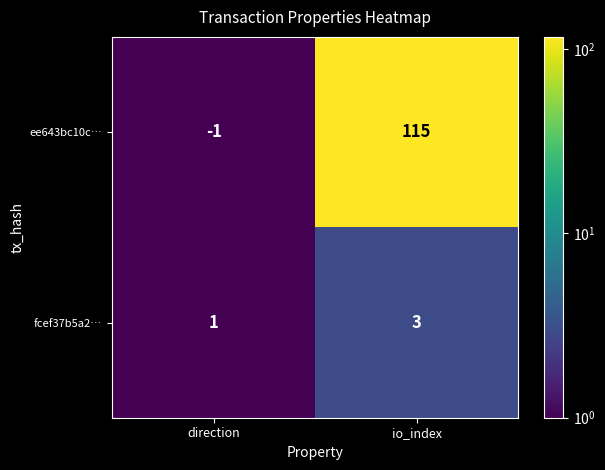

Reading left to right, what are all the values shown in this chart?

ee643bc10c…: direction=-1	io_index=115
fcef37b5a2…: direction=1	io_index=3